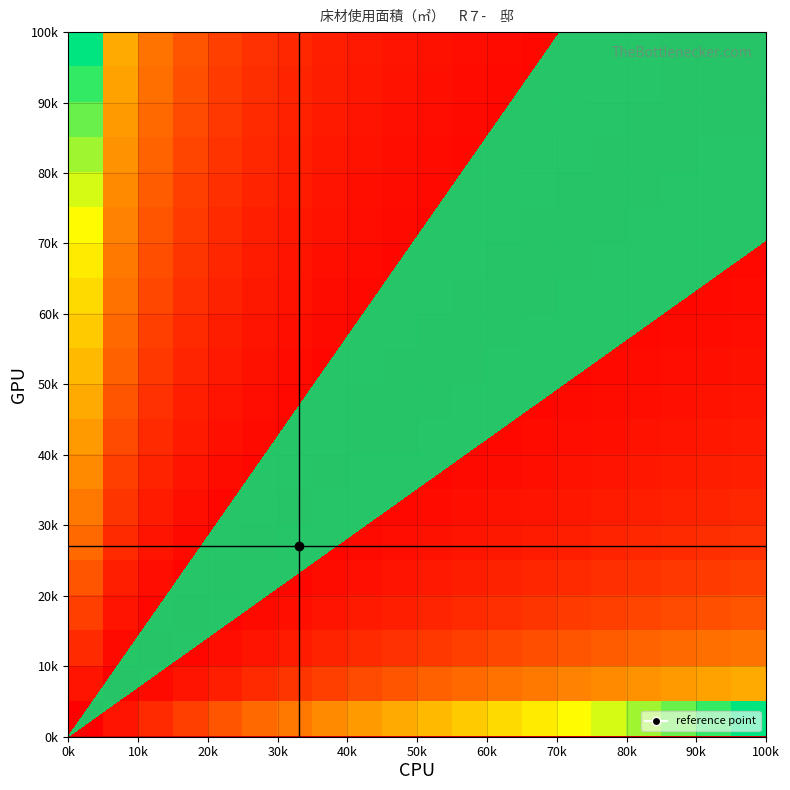

What is the smallest value displayed?

1.0